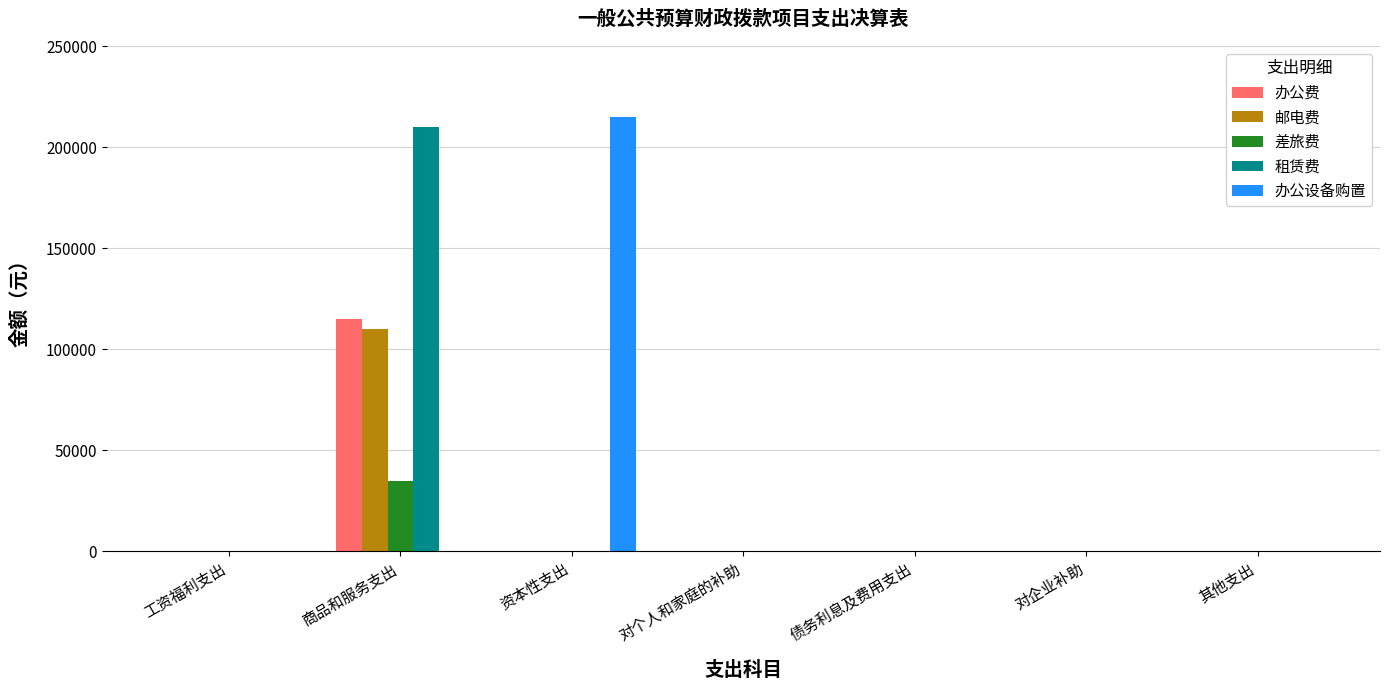

Is it true that 办公费 equals 0.0 at 对个人和家庭的补助?

True